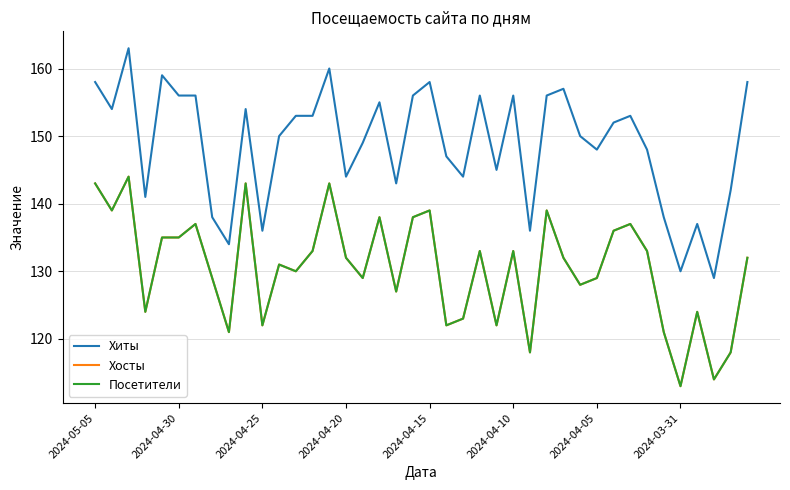

True or false: Хиты and Хосты intersect in this chart.

False